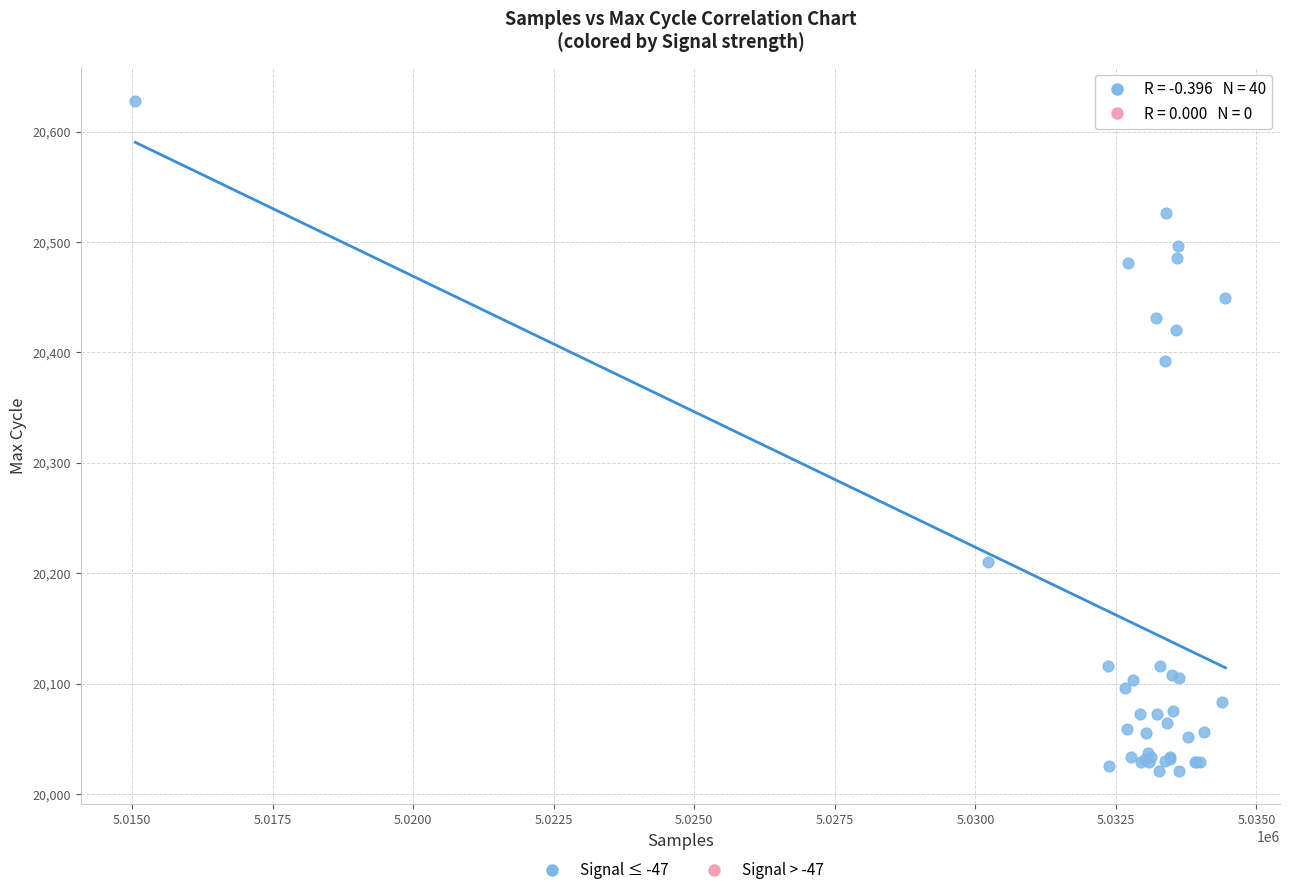

What Y value in the scatter plot is closest to 20324?

20392